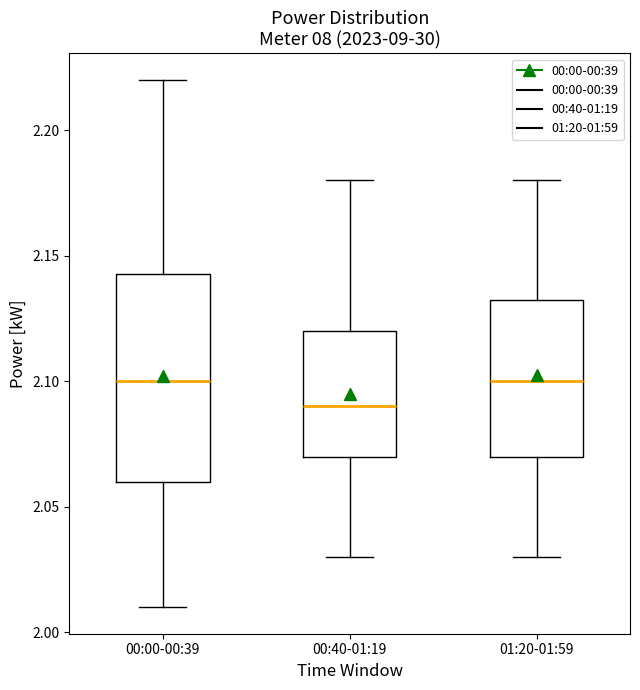

Reading left to right, read every box against the y-axis: the position of its median line, the range the box covers, and the ends of its whiskers. The values are not printed on the chart, so give them approximately, as read against the axis.

00:00-00:39: median 2.100, box 2.060 to 2.145, whiskers 2.010 to 2.220
00:40-01:19: median 2.090, box 2.070 to 2.120, whiskers 2.030 to 2.180
01:20-01:59: median 2.100, box 2.070 to 2.135, whiskers 2.030 to 2.180